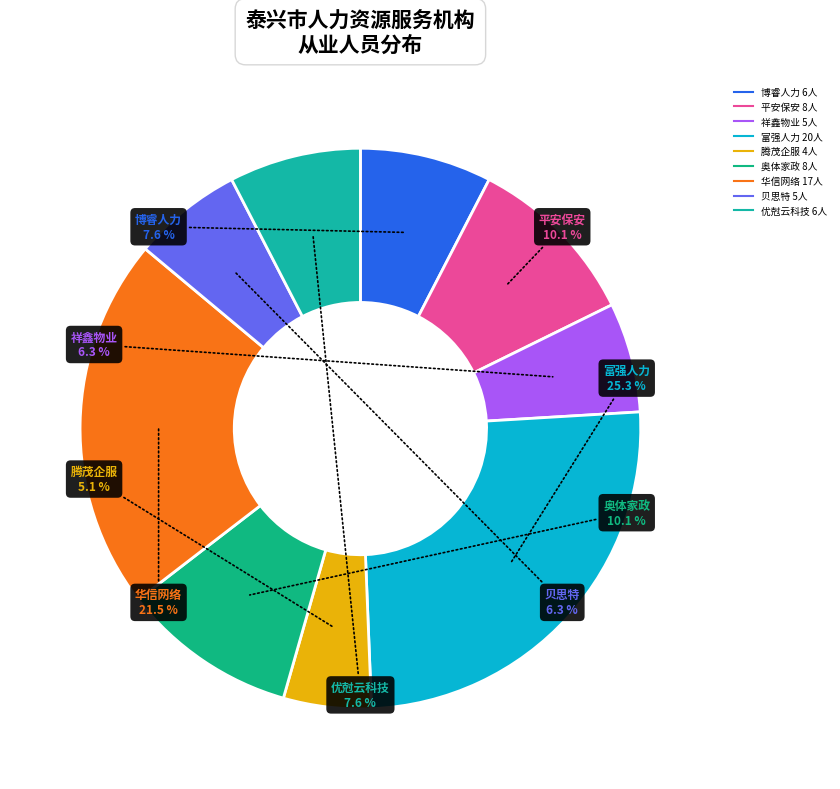

How many slices are in this pie chart?

9